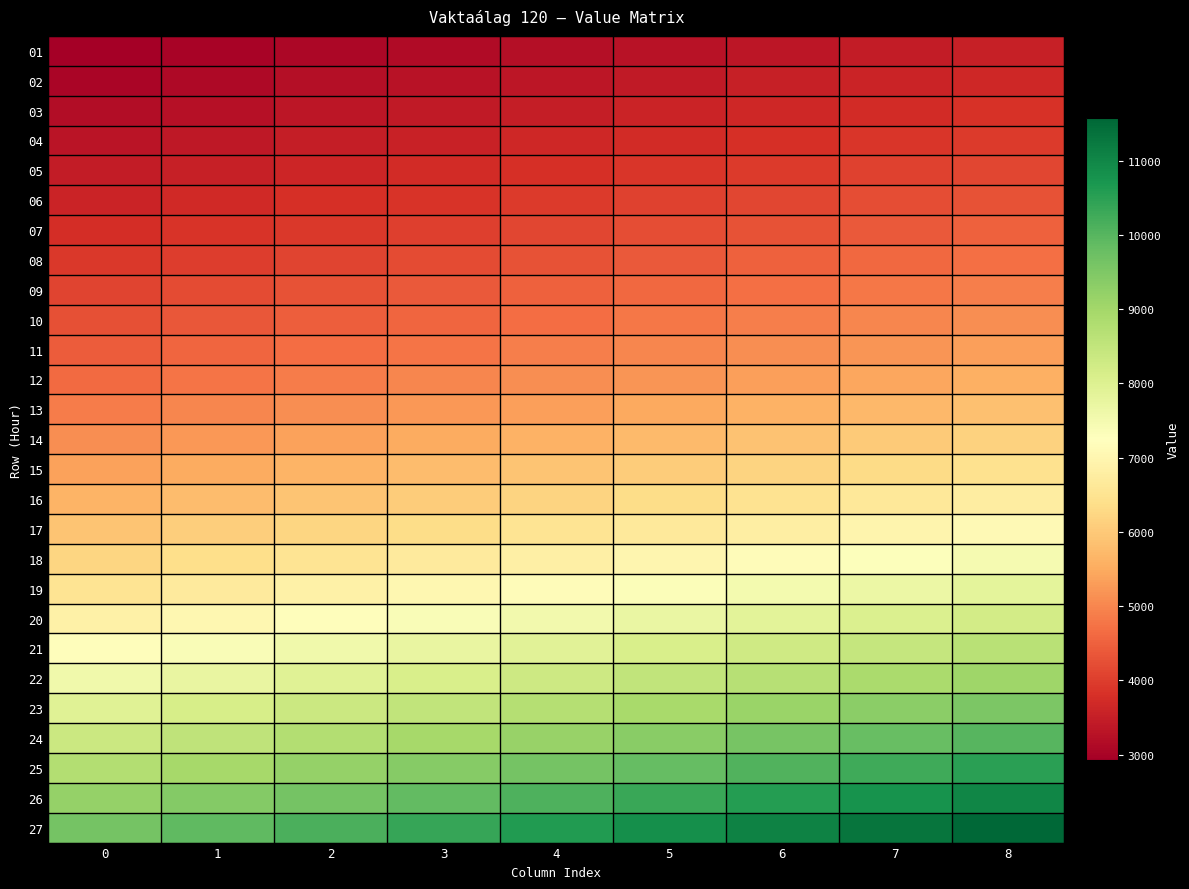

How many data points does each series have?

9